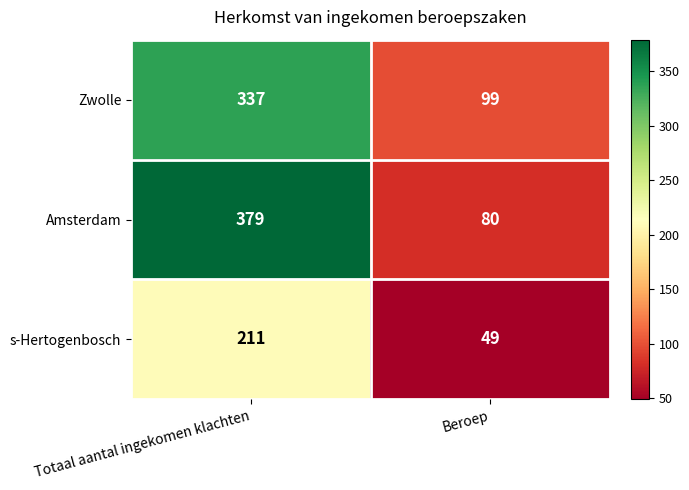

What is the sum of the Amsterdam values at Beroep and Totaal aantal ingekomen klachten?

459